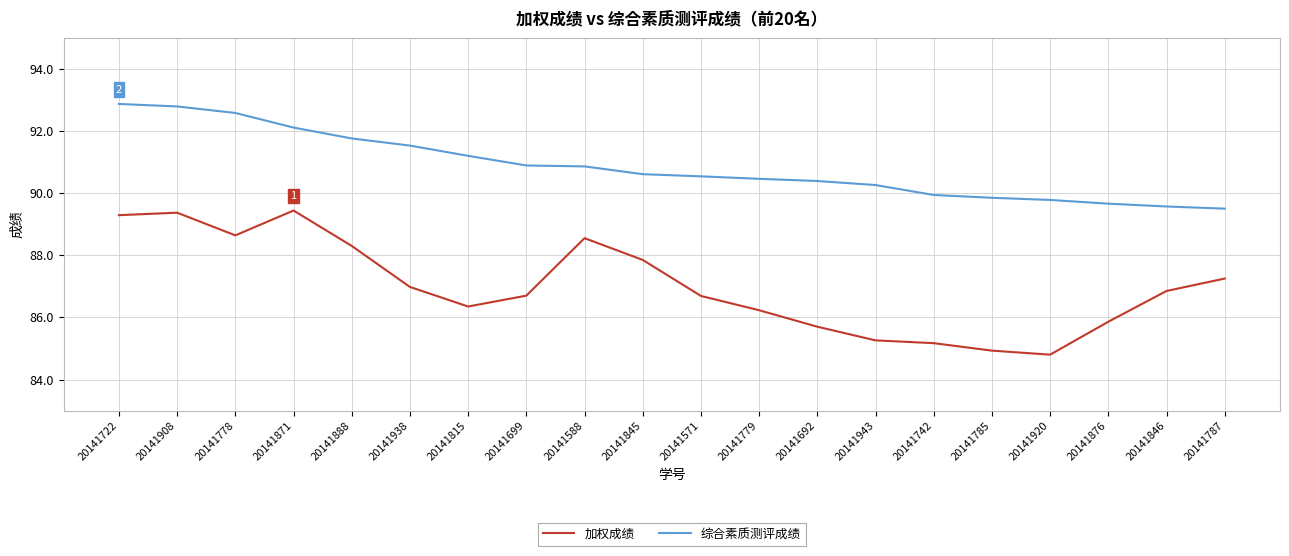

How many lines are shown in the chart?

2